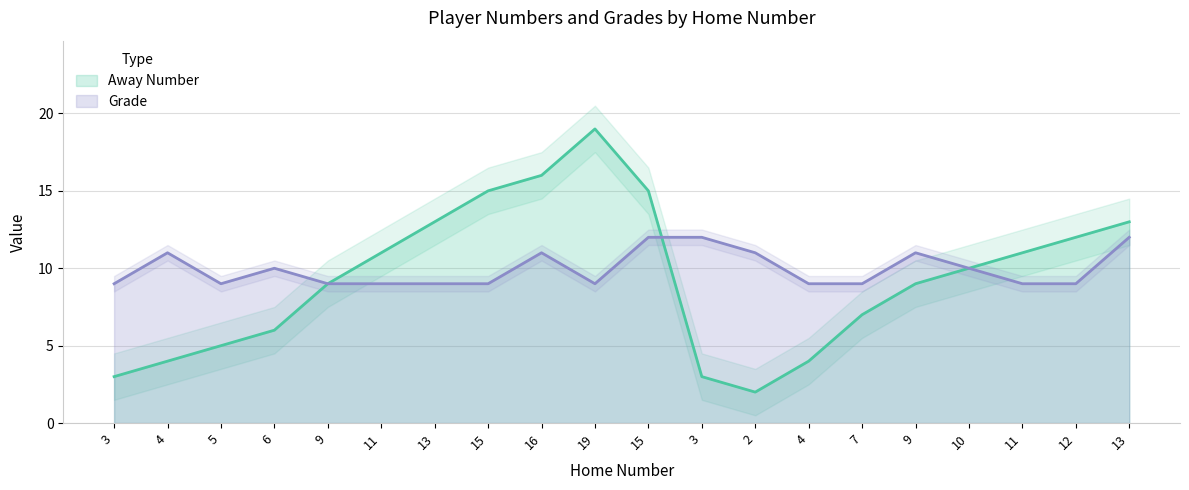

What are all the series names shown in the legend?

Away Number, Grade